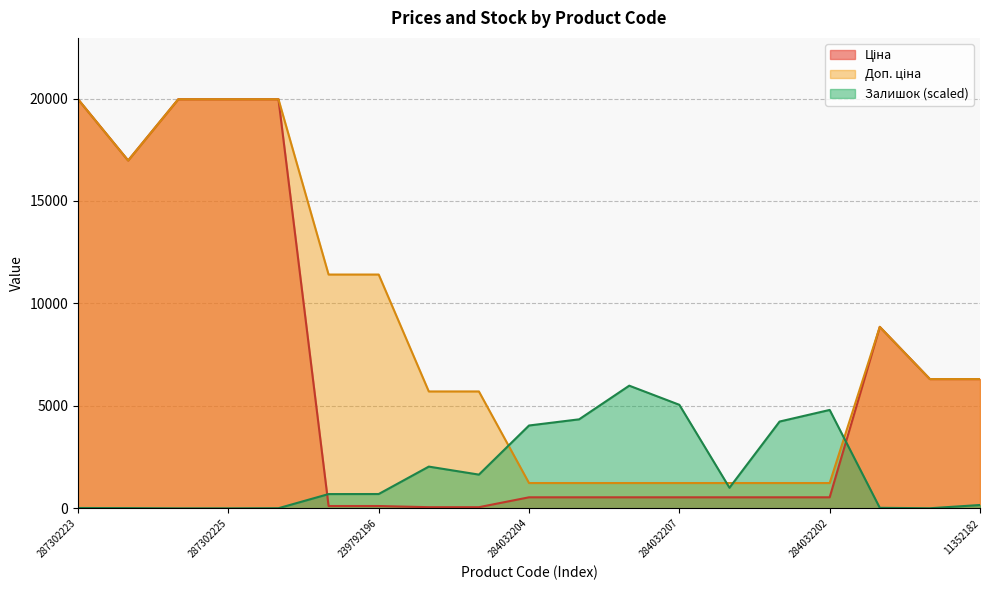

How many data points does each series have?

19